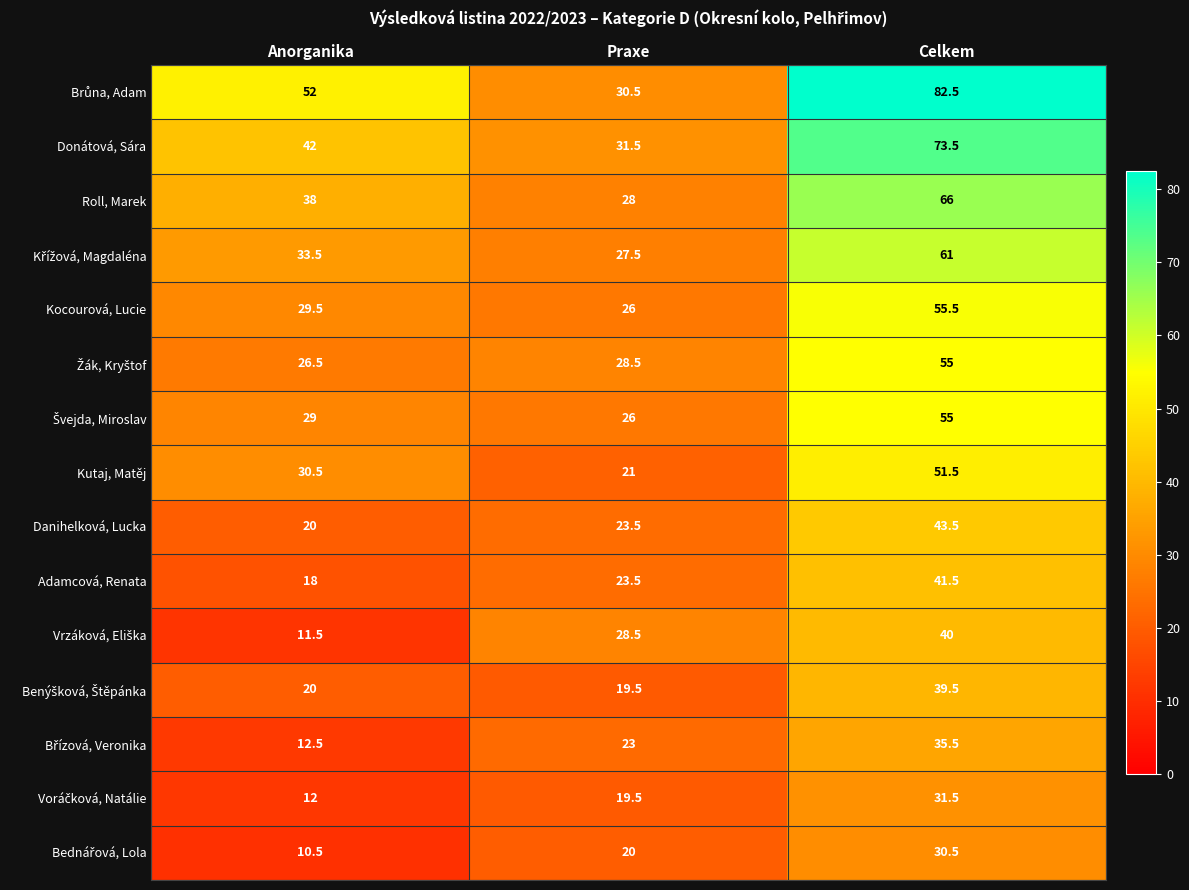

Which category has the lowest value across all series?

Anorganika